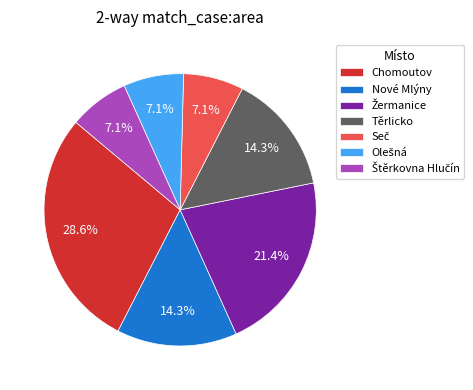

To the nearest percent, what is the average slice percentage?

14%